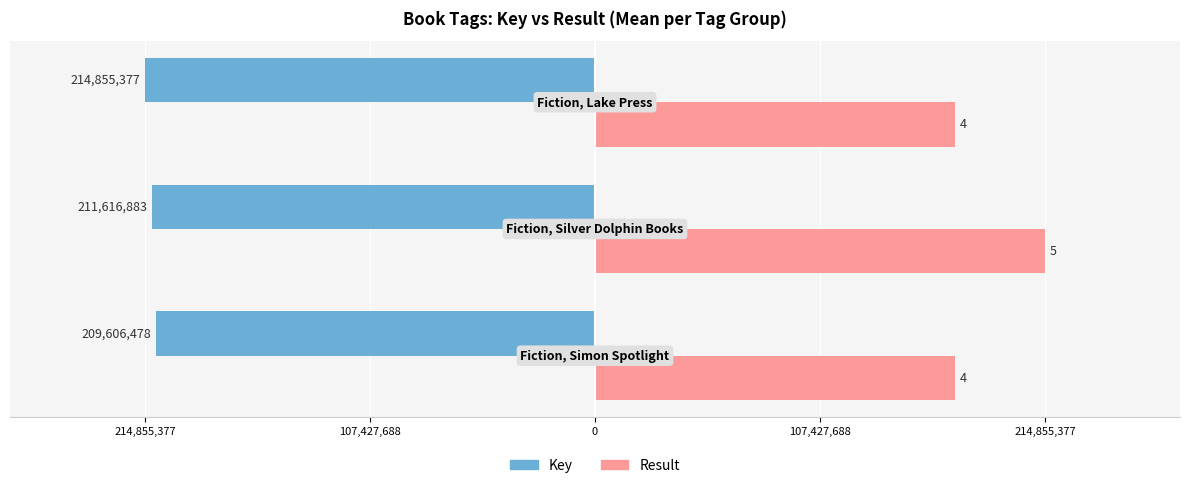

What are all the series names shown in the legend?

Key, Result